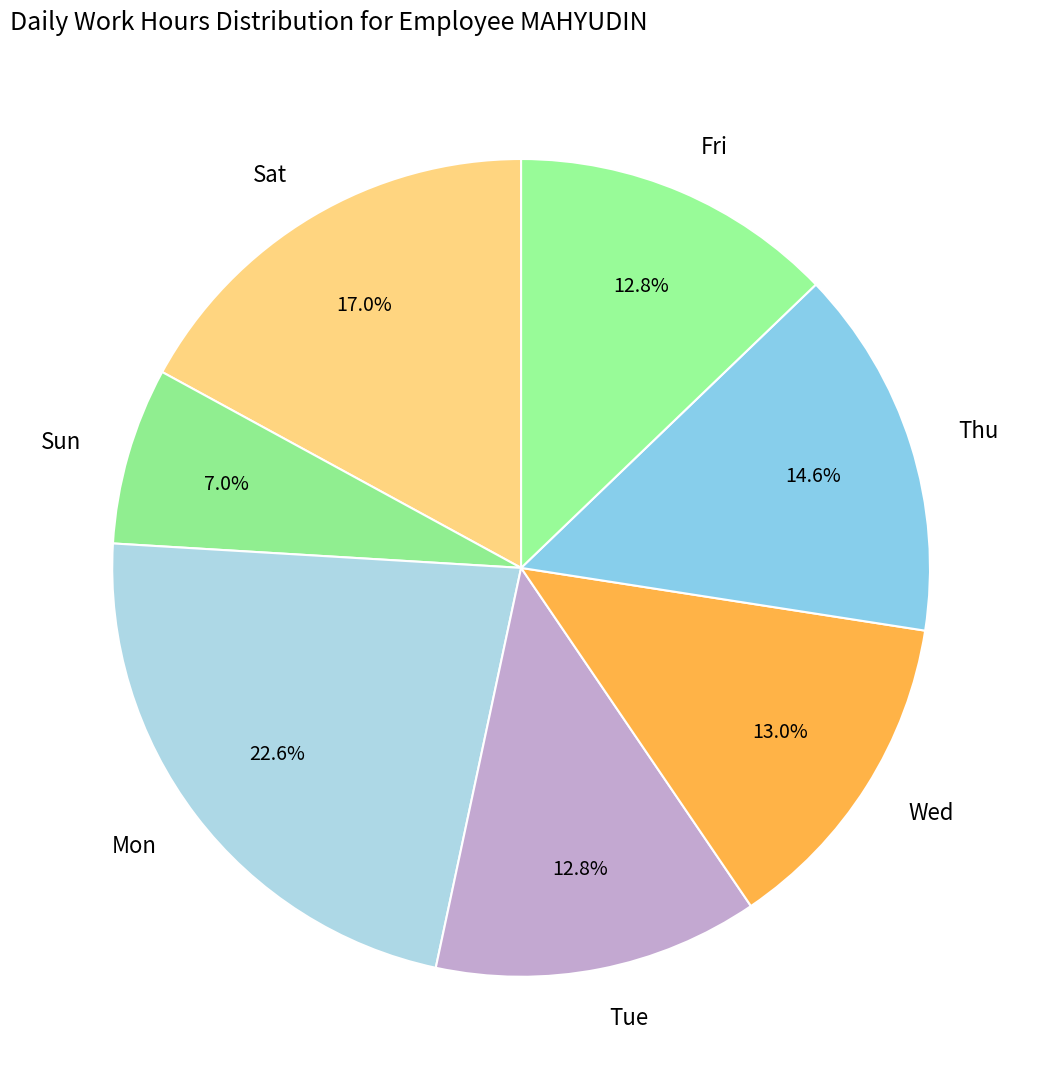

Is there a majority slice in this chart?

No